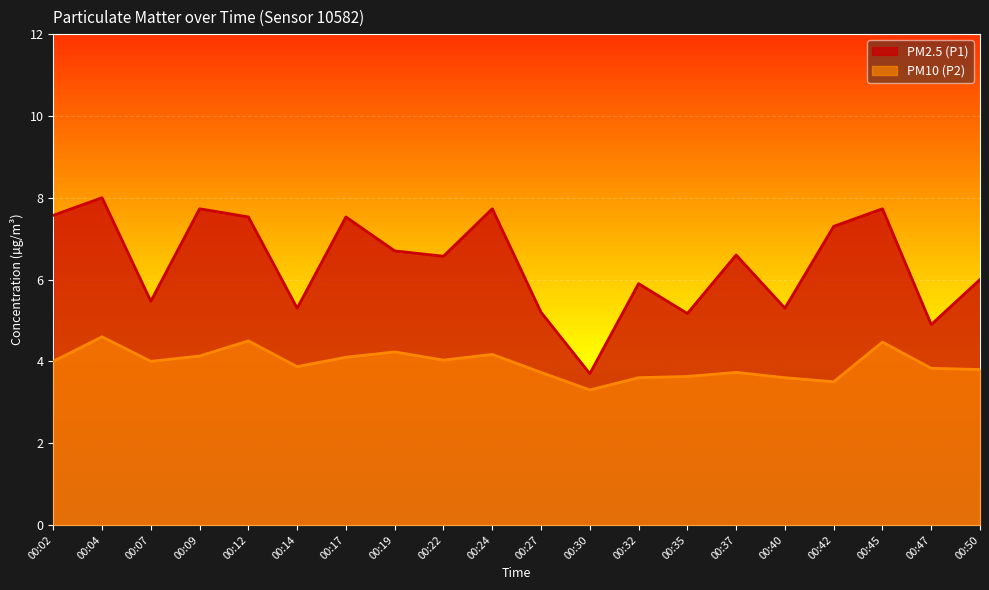

Where is the first local minimum for PM2.5 (P1)?

00:07